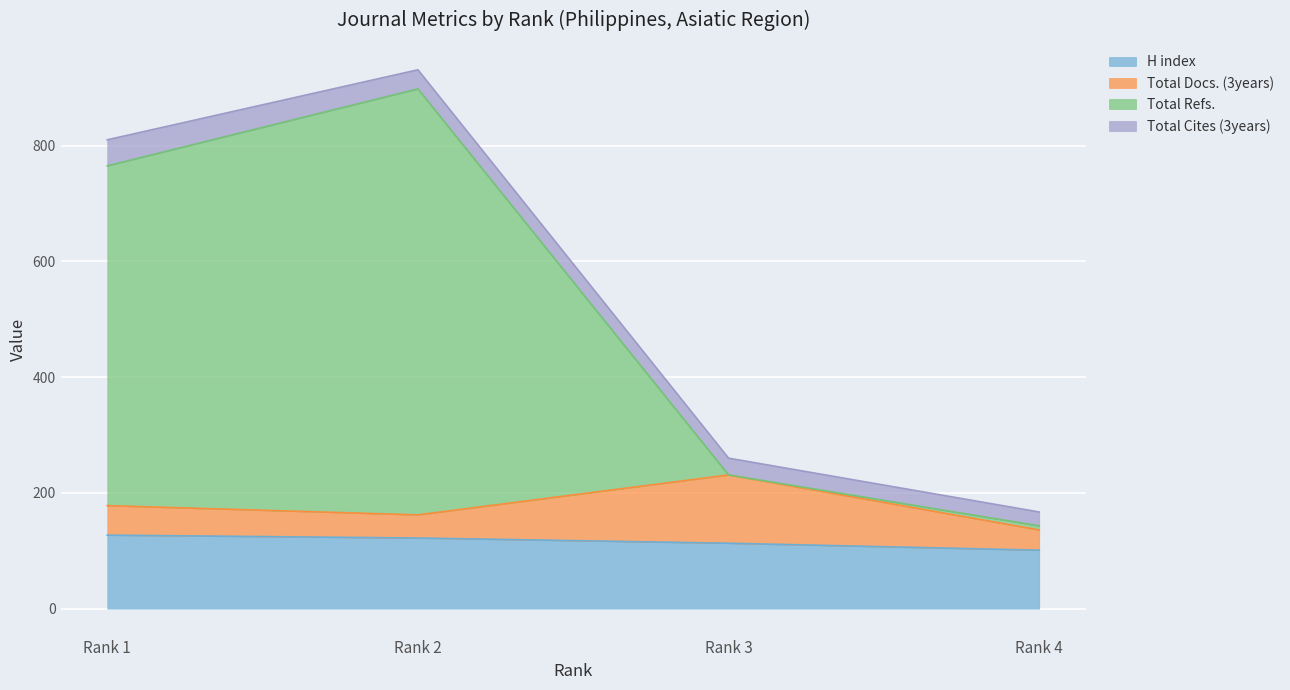

Does the chart display data point markers on the line(s)?

No